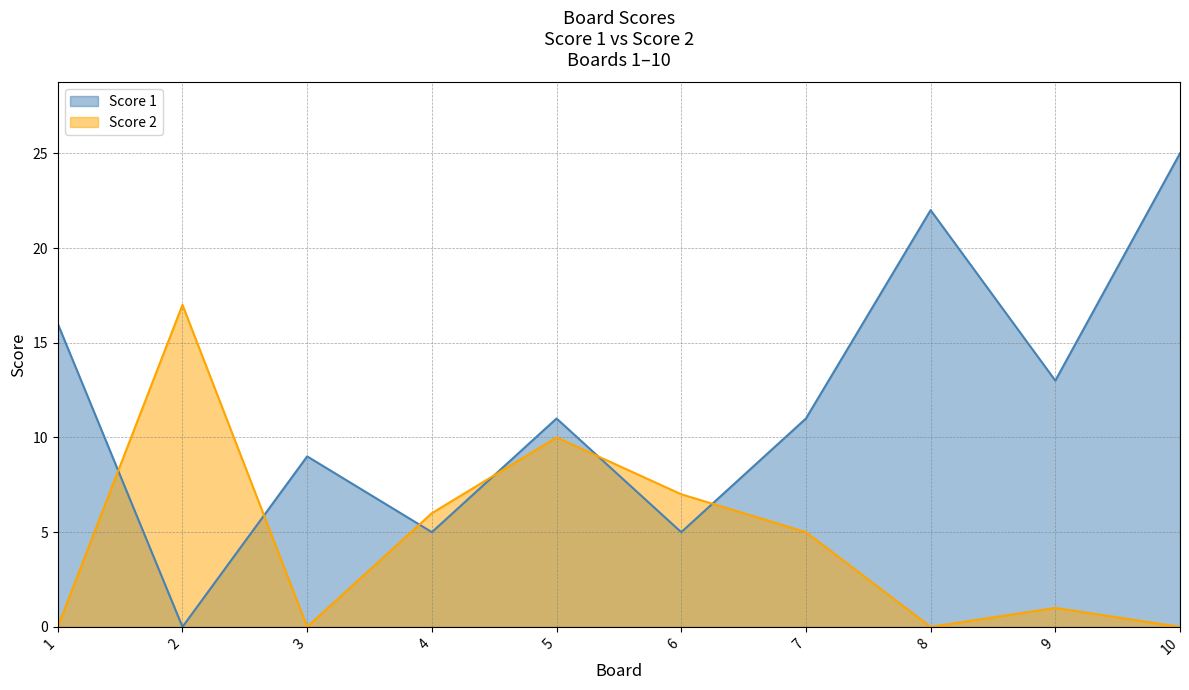

The value of Score 2 at 9 is 1. True or false?

True